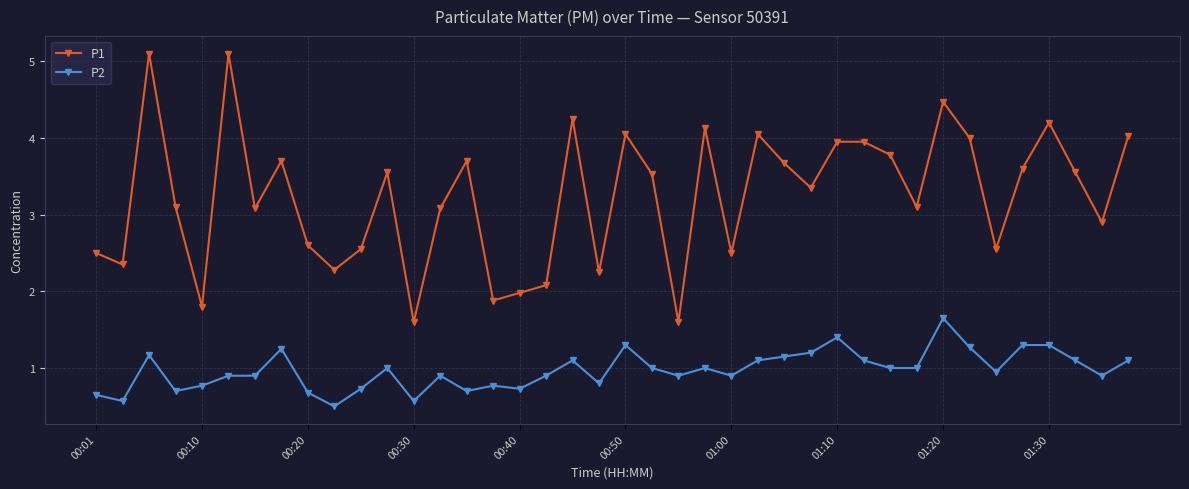

Which series has the largest total across all categories?

P1